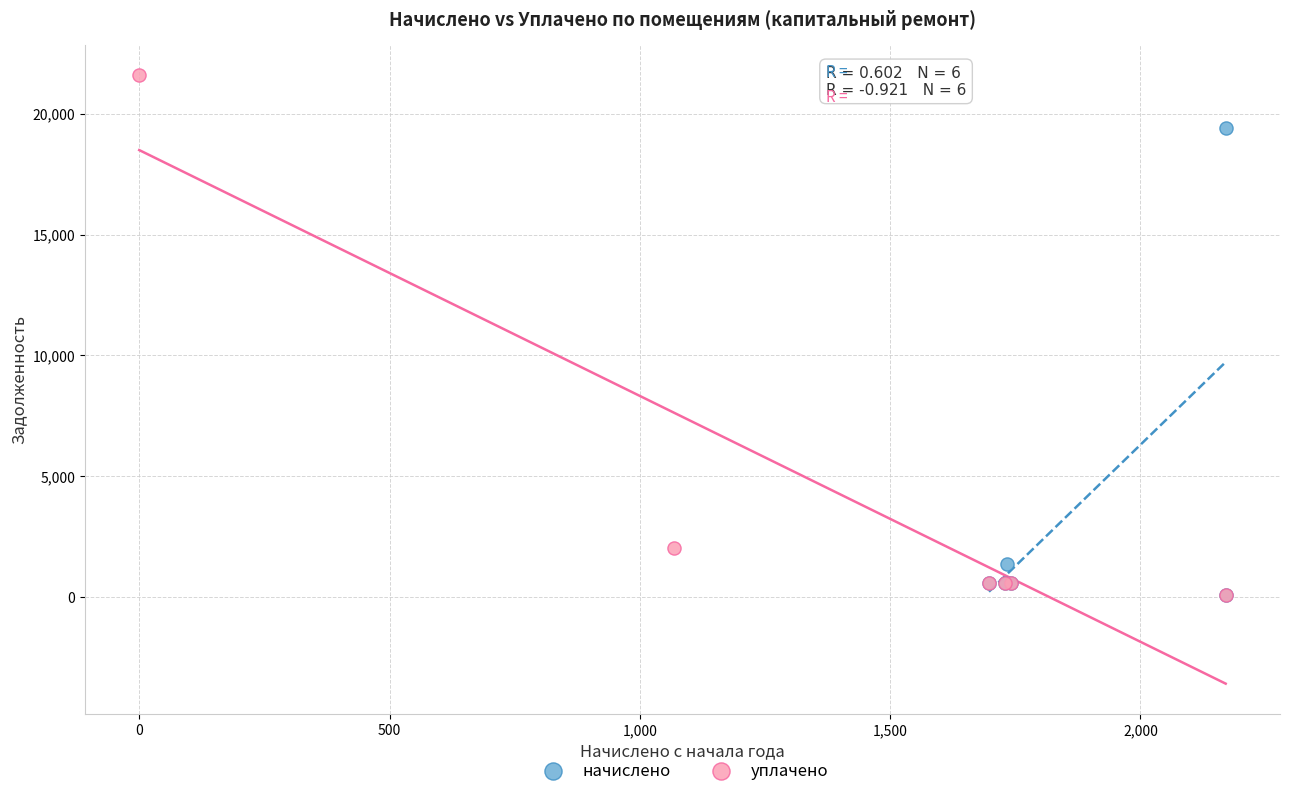

Which series reaches the maximum Y coordinate?

уплачено